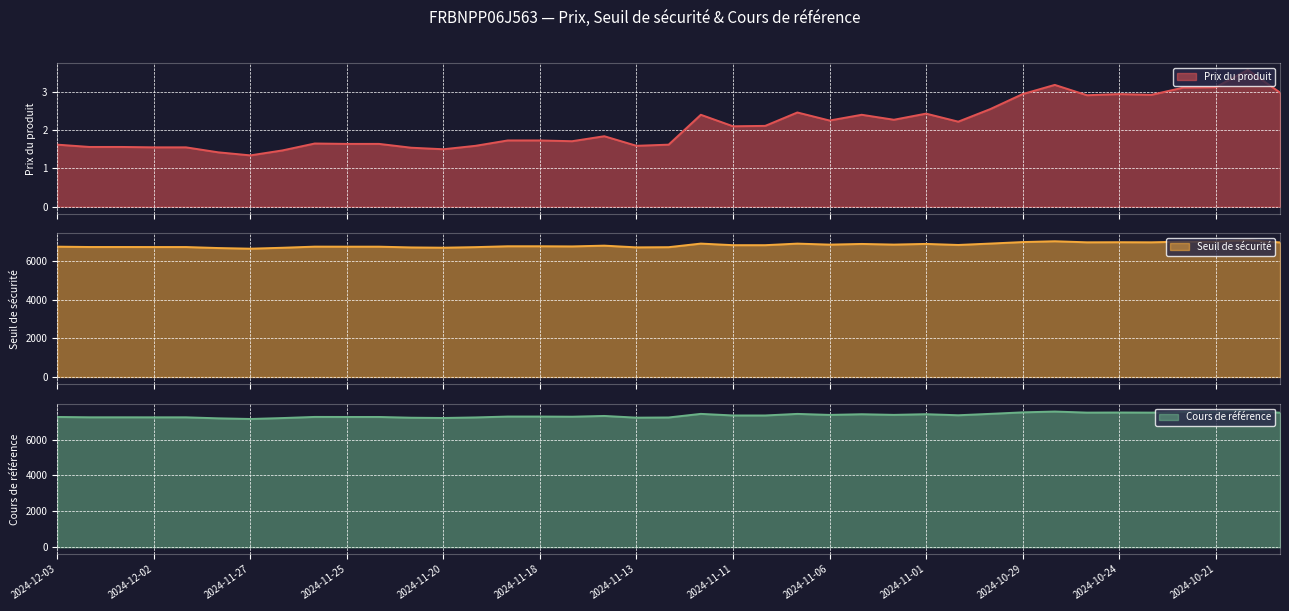

How many distinct data groups are displayed?

3